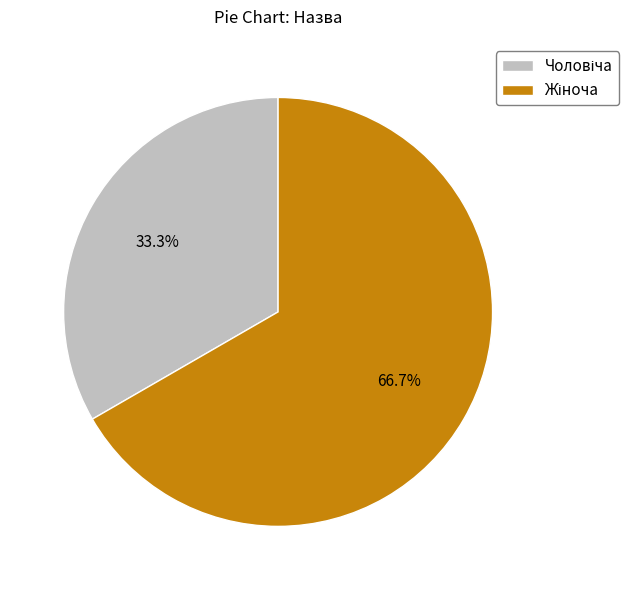

Is there a majority slice in this chart?

Yes